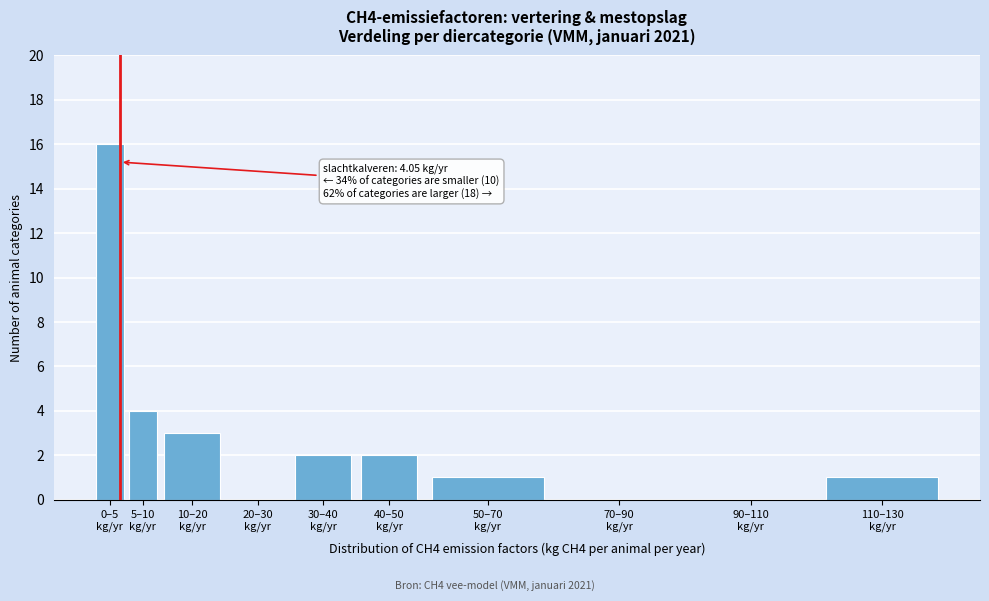

What is the greatest value displayed?

16